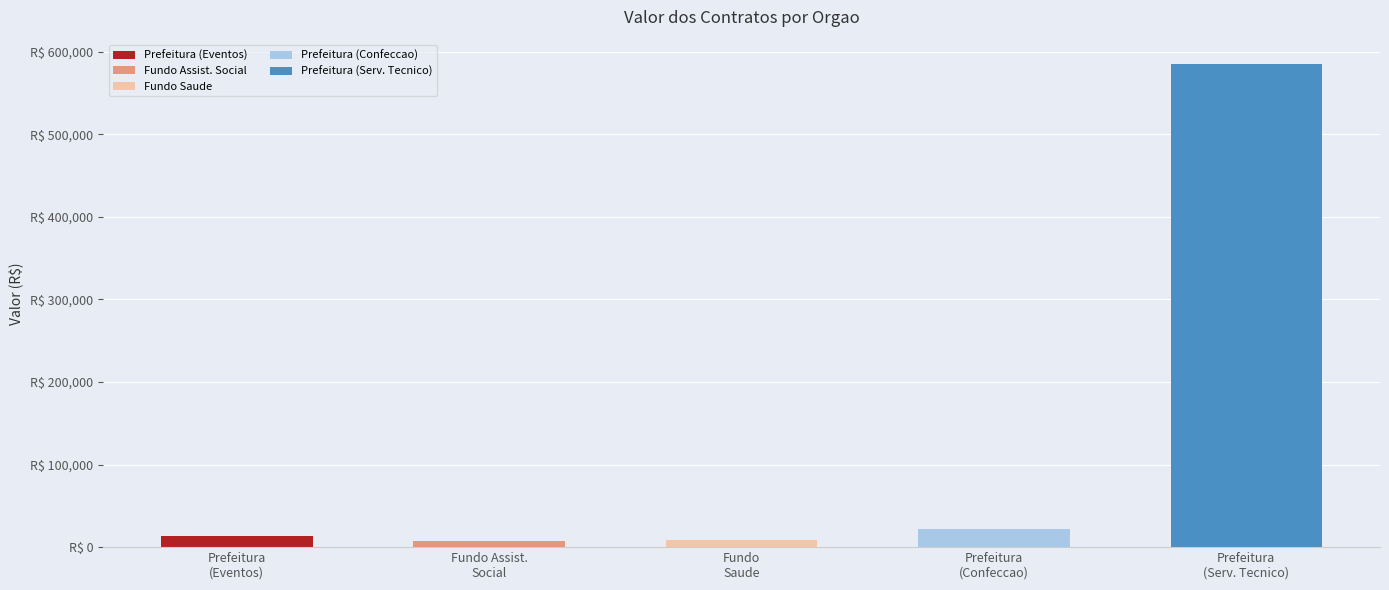

What is the difference between the values at FUNDO MUNIC. DE ASSISTENCIA SOCIAL and PREFEITURA MUNICIPAL DE MONTE ALEGRE?

14535.0